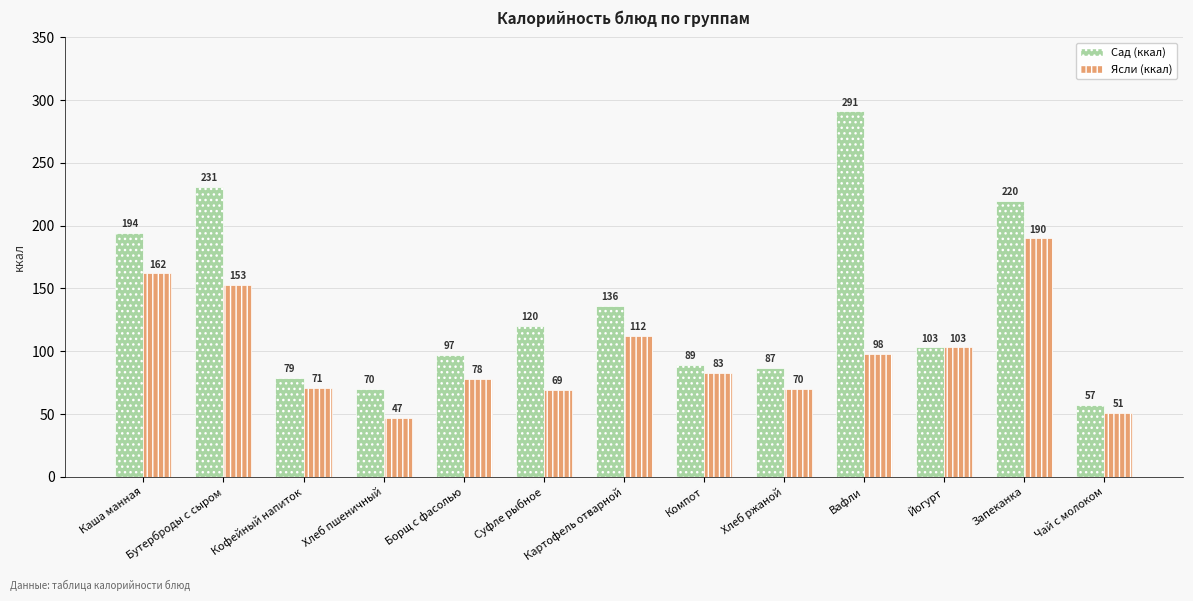

What position from the right is Йогурт?

3